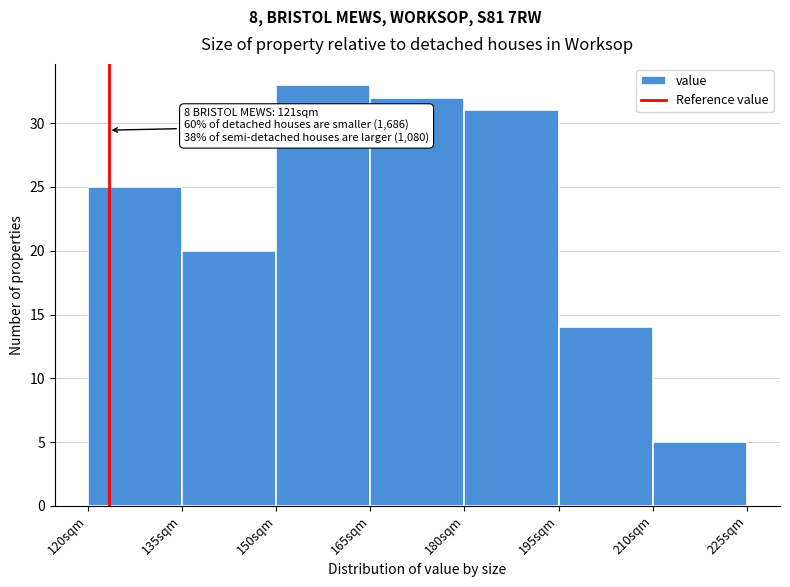

Over which range of the x-axis is the bar tallest?

150 to 165